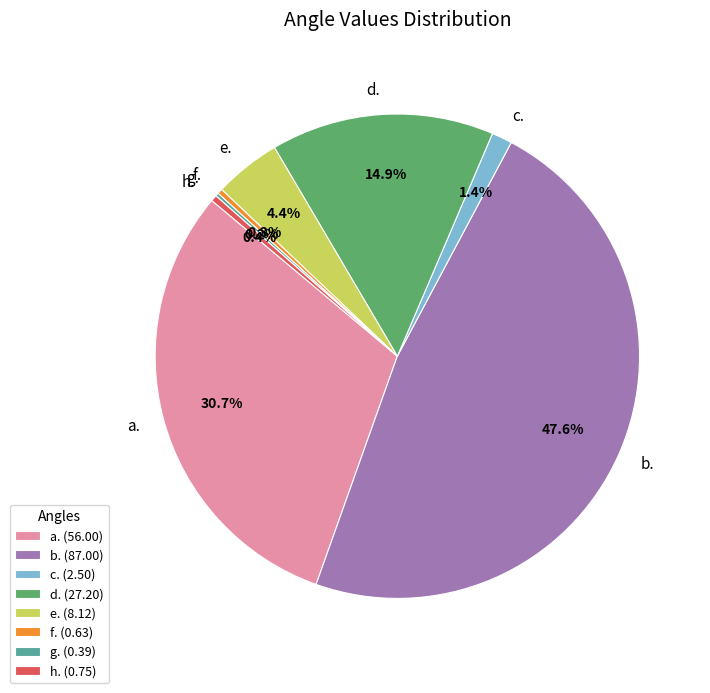

Is the sum of e. and a. greater than half?

No